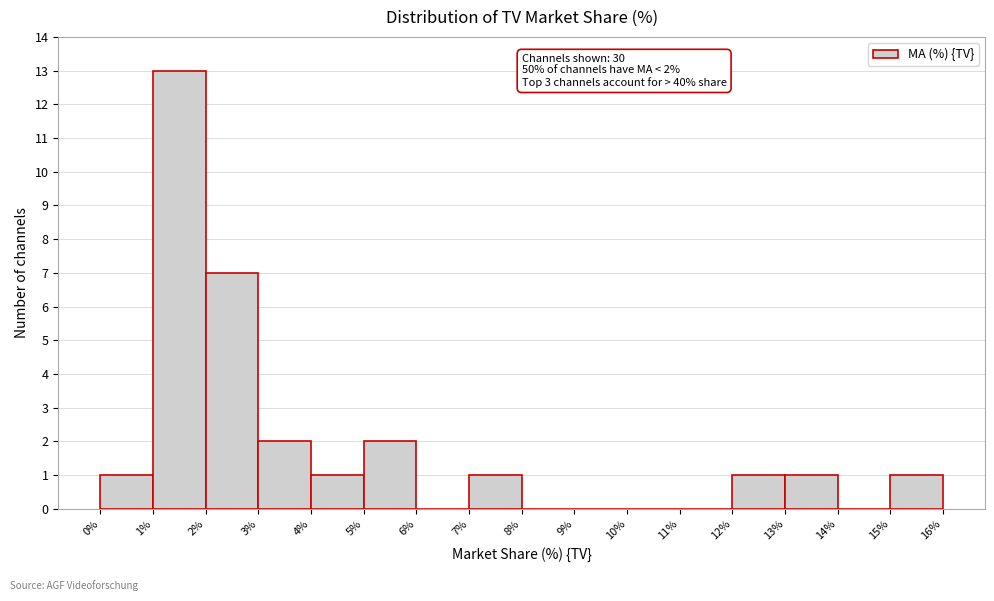

Over which range of the x-axis is the bar tallest?

1% to 2%